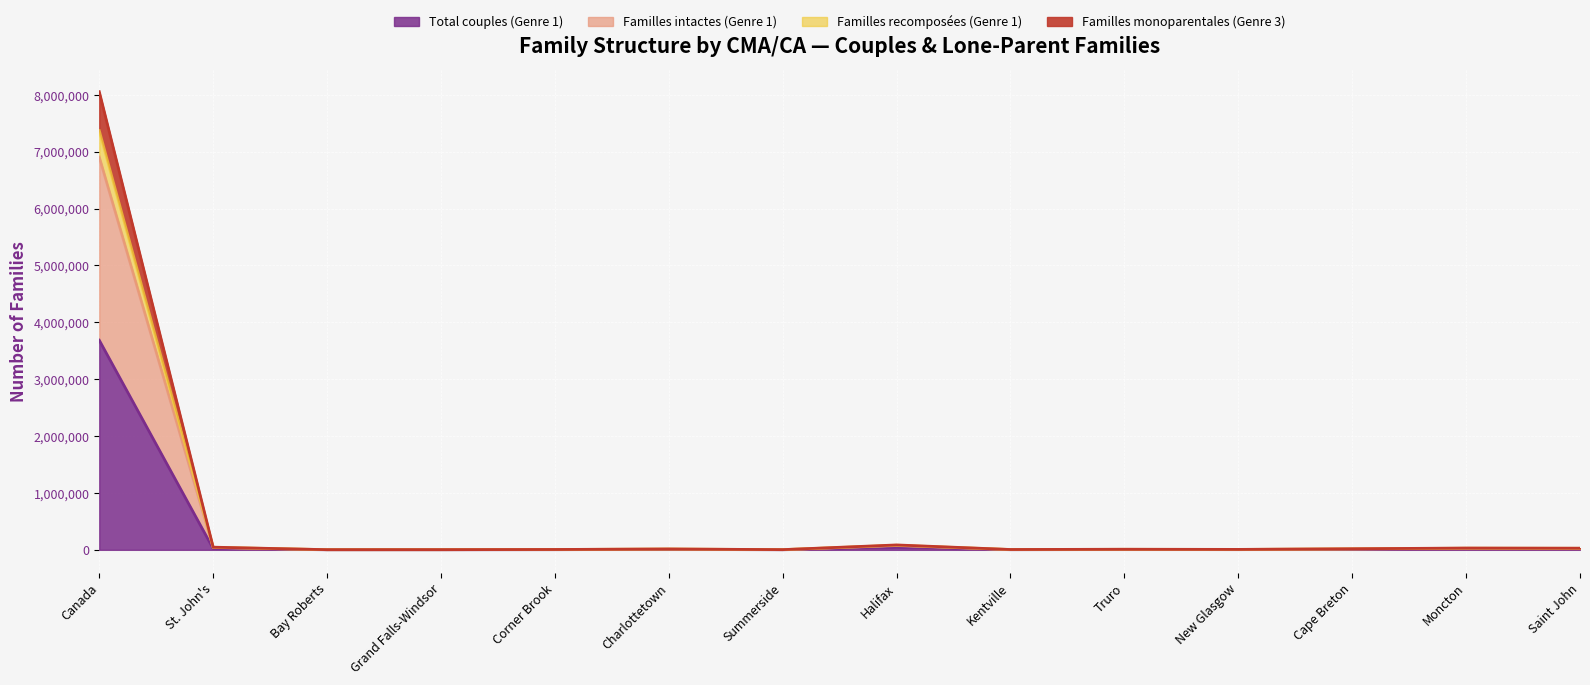

Which category has the highest value in the Total couples (Genre 1) series?

Canada